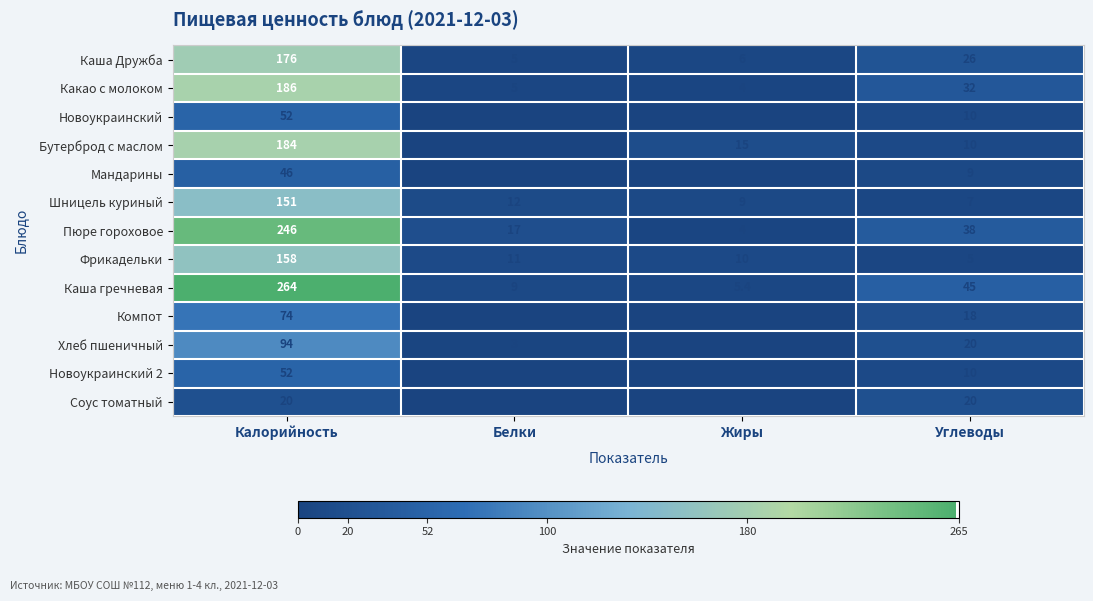

Between Жиры and Углеводы, which series saw the biggest shift?

Каша гречневая